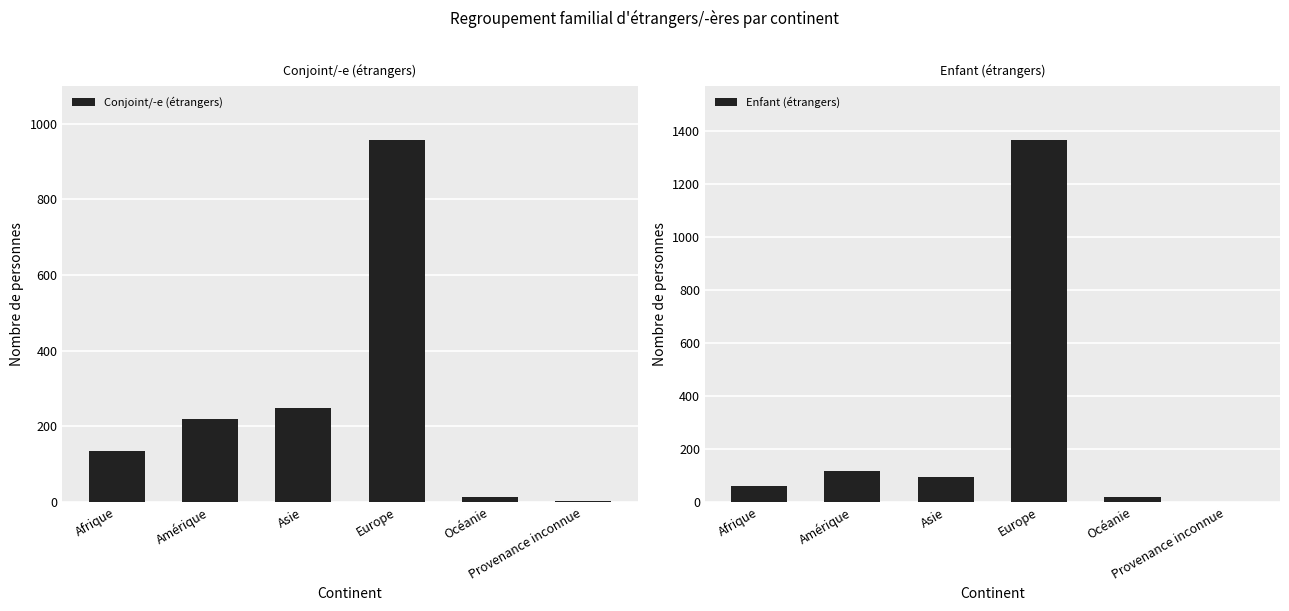

Where does the Enfant (étrangers) series first go above 94?

Amérique